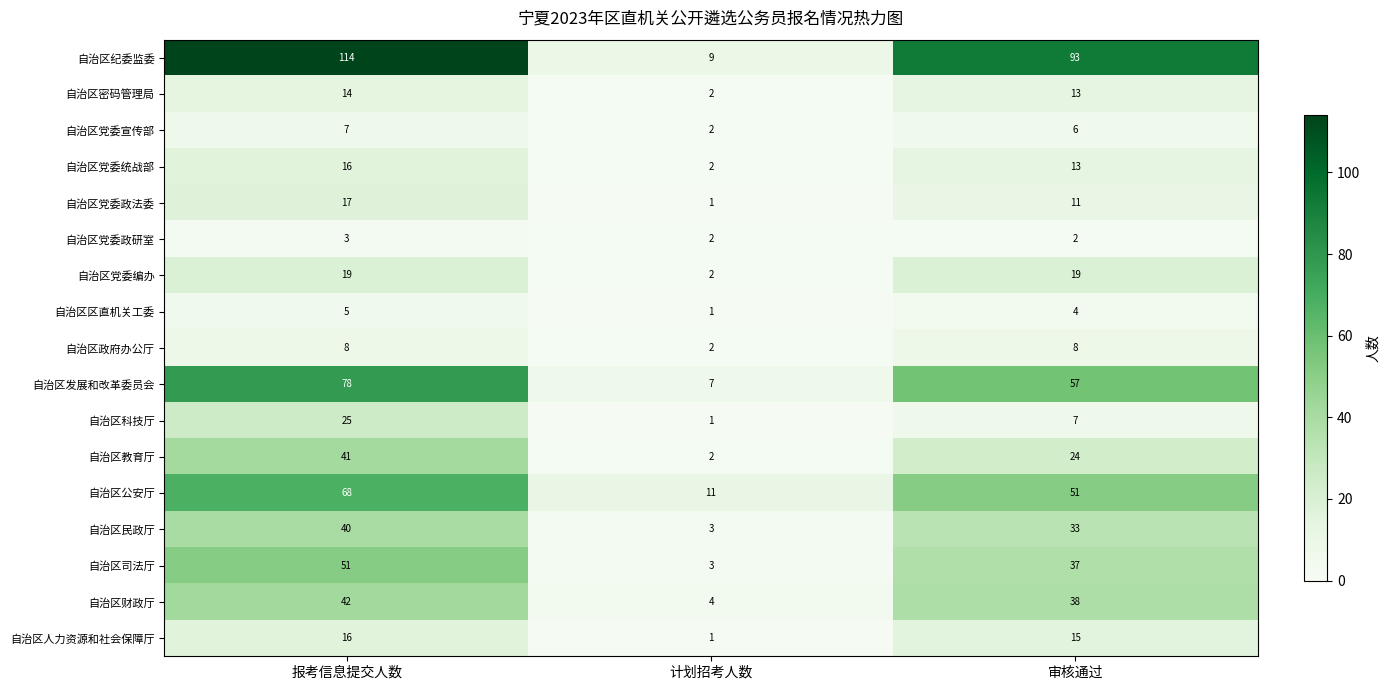

True or false: 自治区司法厅 has a value of 51 at 报考信息提交人数.

True